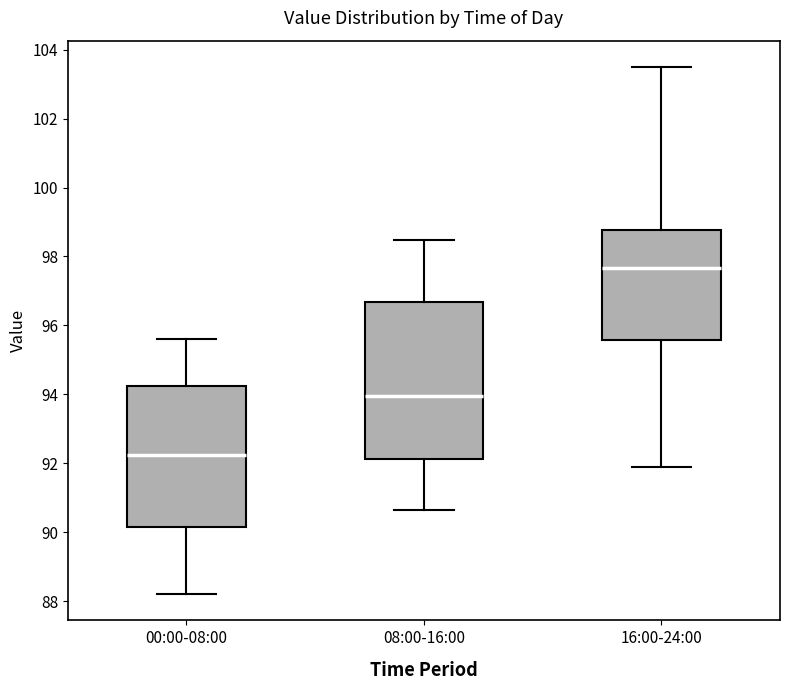

Reading left to right, read every box against the y-axis: the position of its median line, the range the box covers, and the ends of its whiskers. The values are not printed on the chart, so give them approximately, as read against the axis.

00:00-08:00: median 92.2, box 90.2 to 94.2, whiskers 88.2 to 95.6
08:00-16:00: median 94.0, box 92.2 to 96.6, whiskers 90.6 to 98.4
16:00-24:00: median 97.6, box 95.6 to 98.8, whiskers 91.8 to 103.4